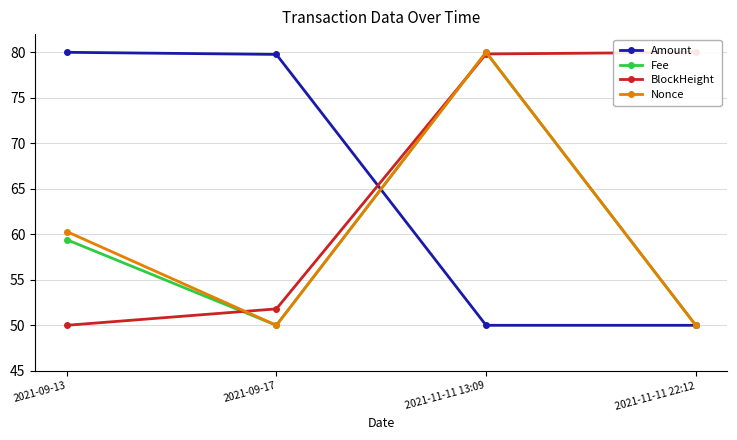

What is the difference between the BlockHeight values at 2021-11-11 22:12 and 2021-09-17?

28.2